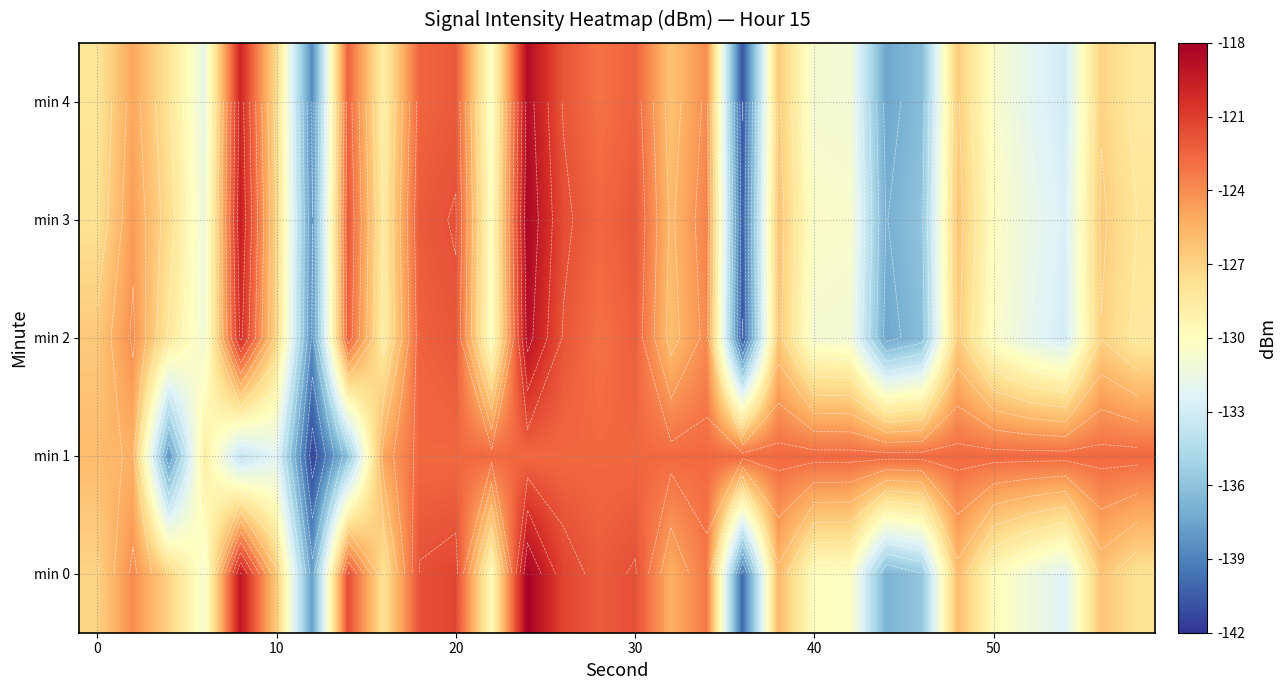

What is the minimum value for min 0?

-140.0